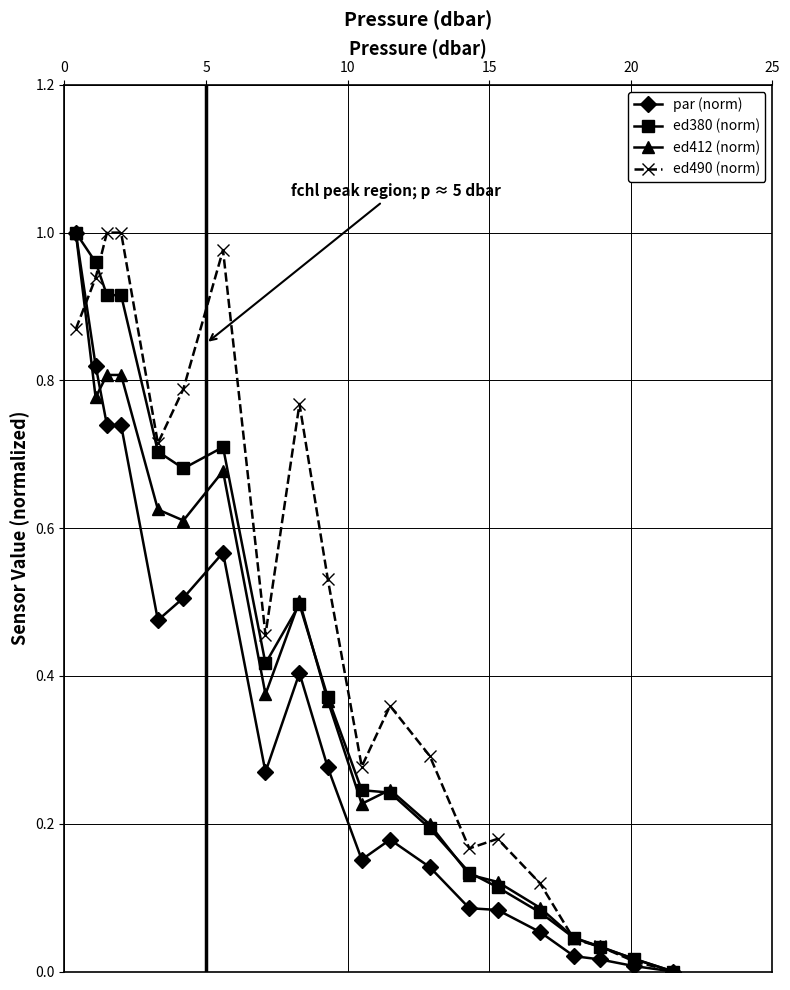

Which series has the largest total across all categories?

ed490 (norm)